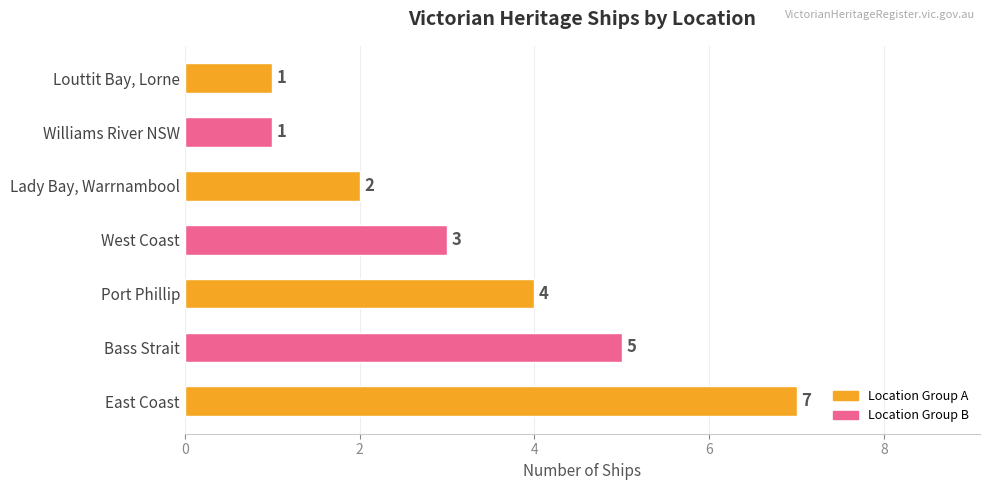

The value at East Coast is 7. True or false?

True